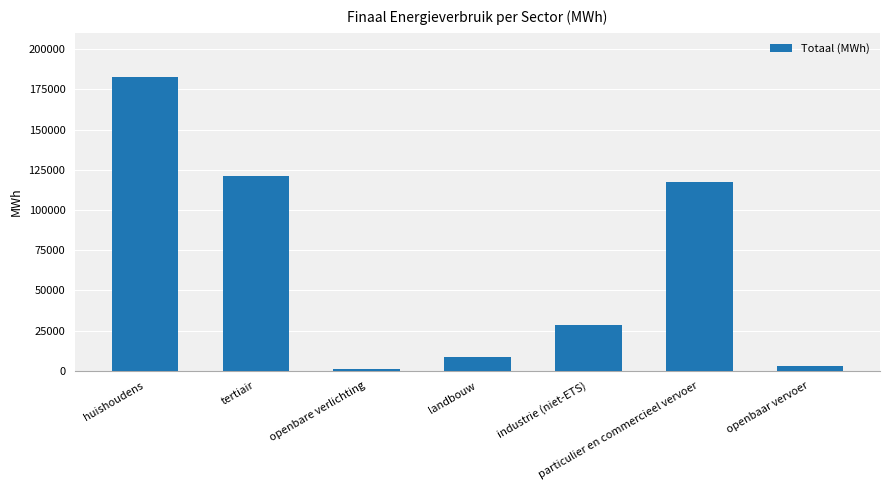

What is the label of the 7th bar from the right?

huishoudens